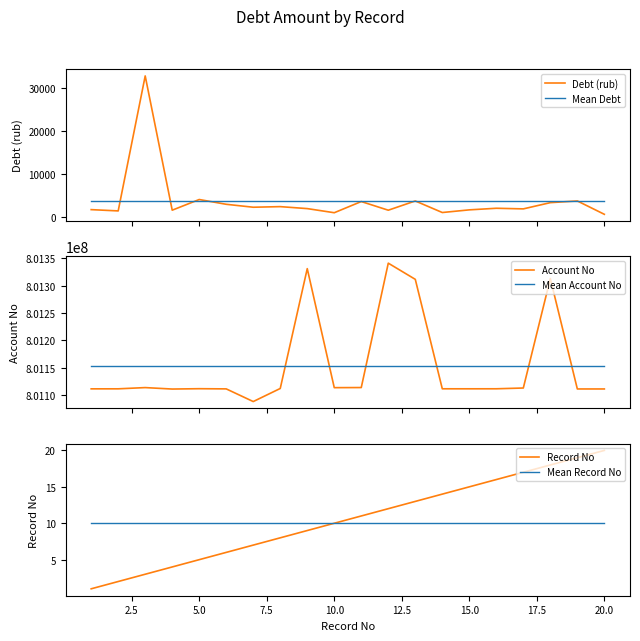

What is the minimum value for Mean Debt?

3704.0